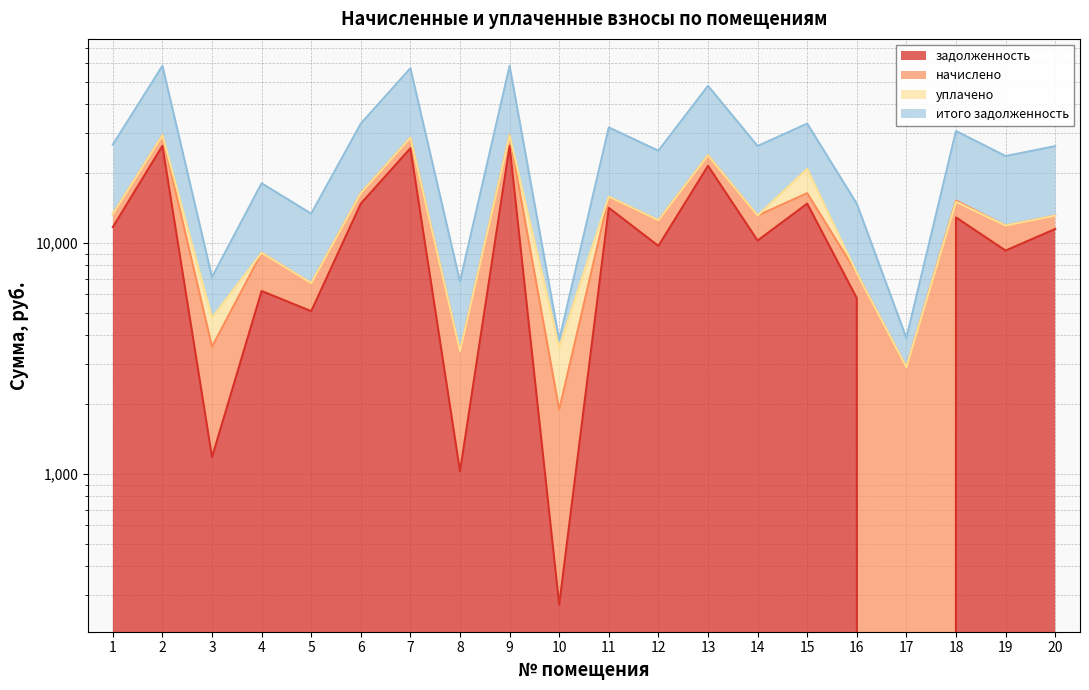

At which label does задолженность reach its minimum?

17